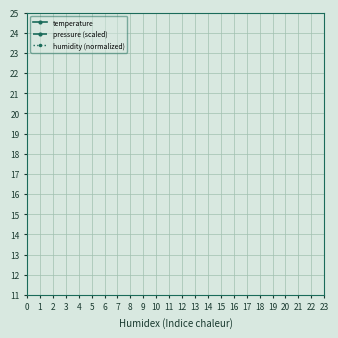

What is the value of the temperature point at the 13th from the left?

18.7